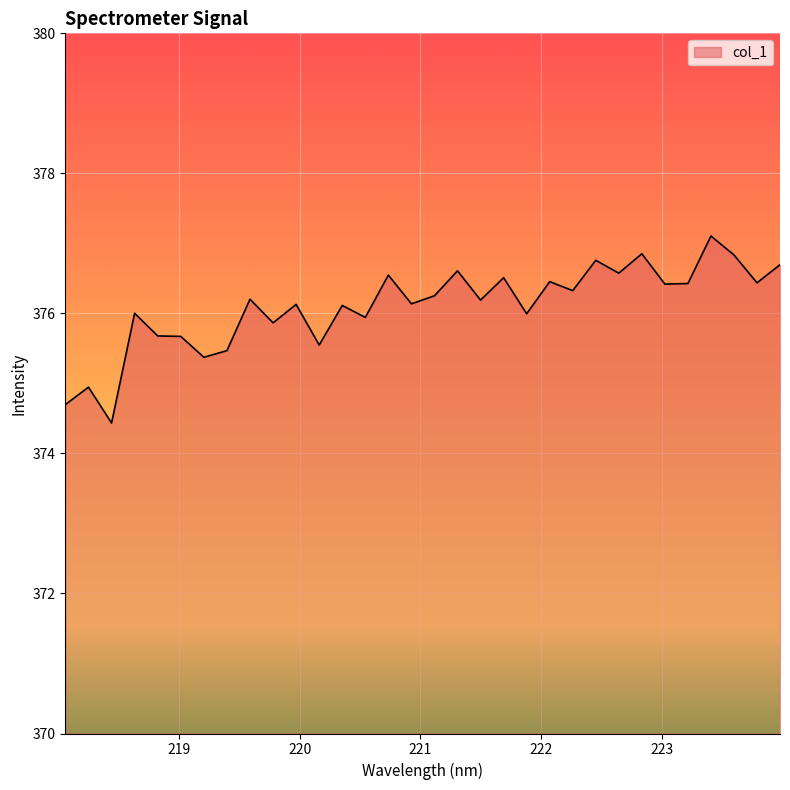

What is the minimum value shown in the chart?

374.4